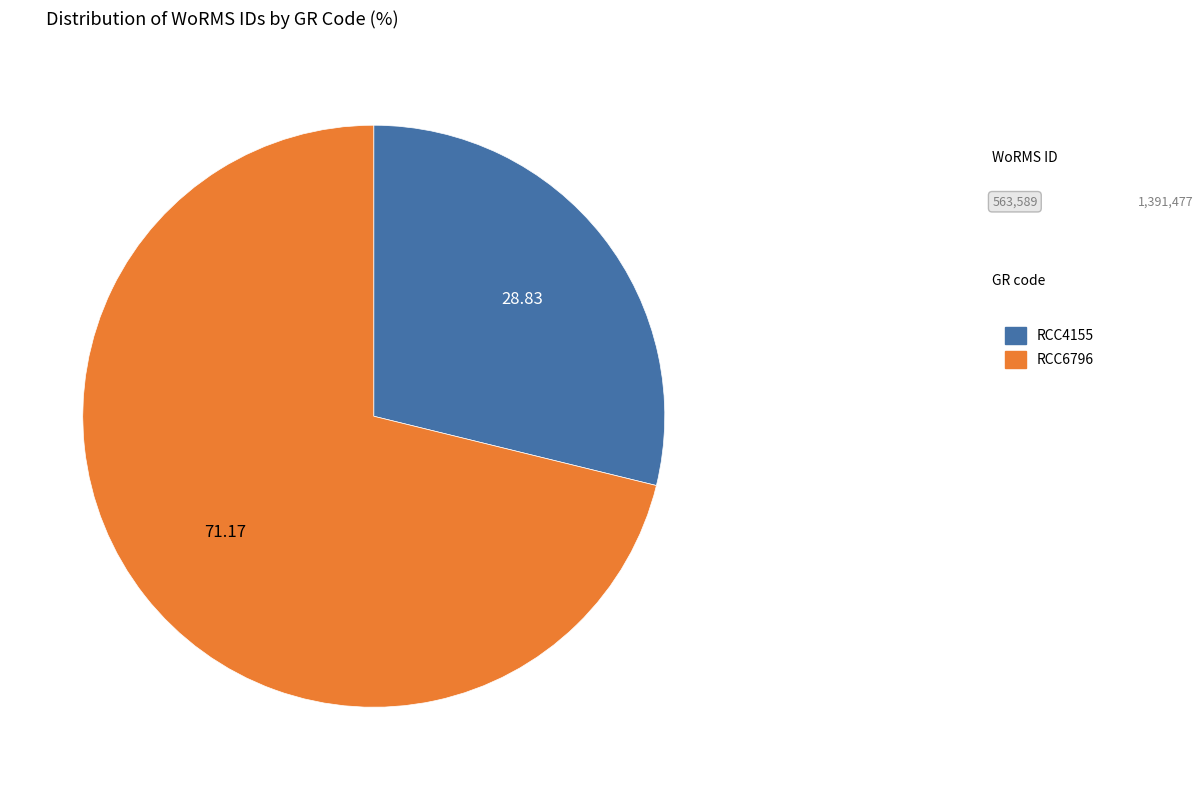

What is the majority slice?

RCC6796